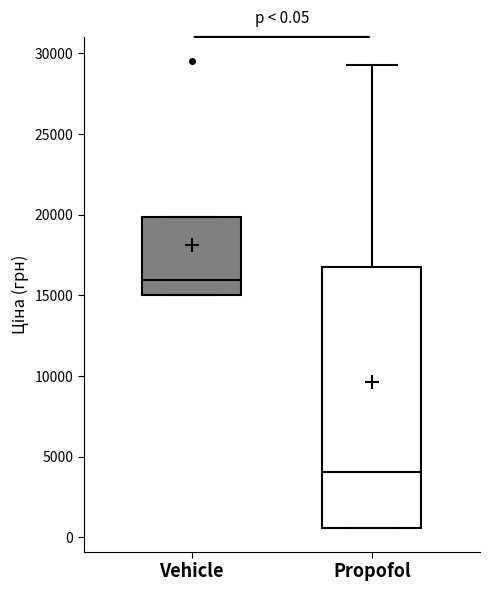

Which box's median line is the highest?

Vehicle